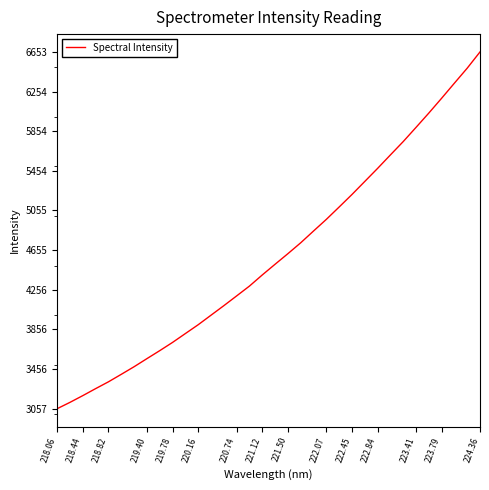

True or false: the data has more than 1 interior local peaks.

False